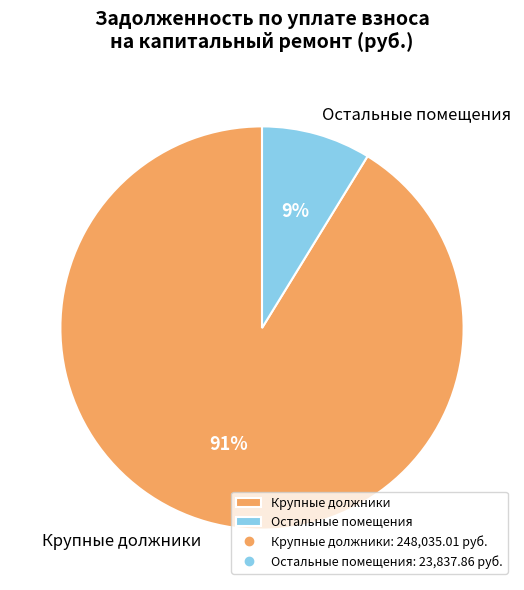

To the nearest percent, what is the difference between the largest and smallest slice percentages?

82%